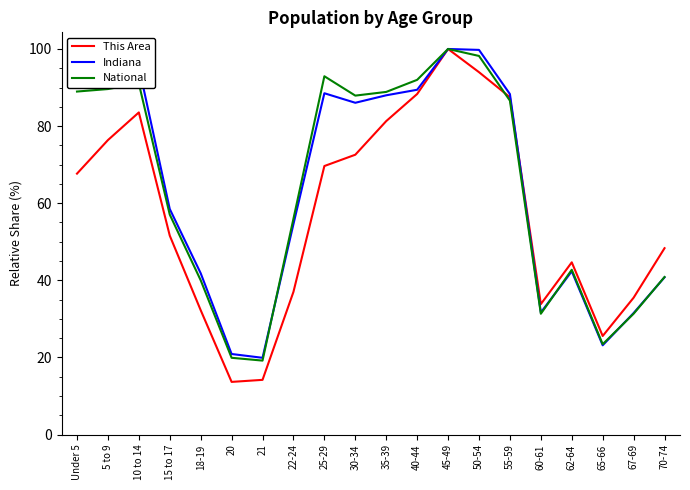

How many lines are shown in the chart?

3